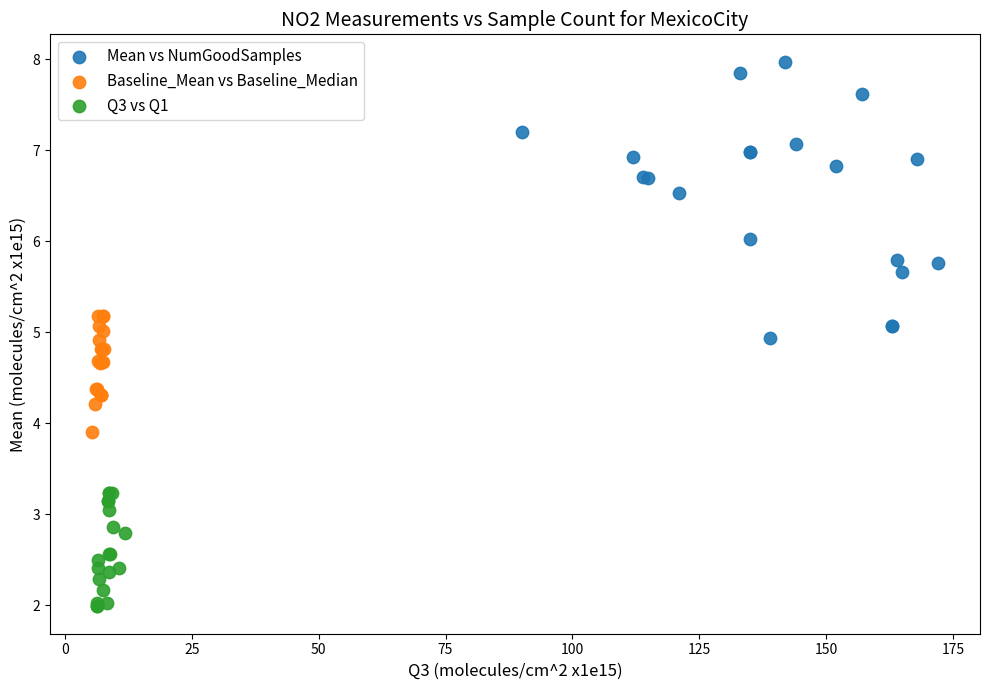

Which series contains the highest Y value?

Mean vs NumGoodSamples